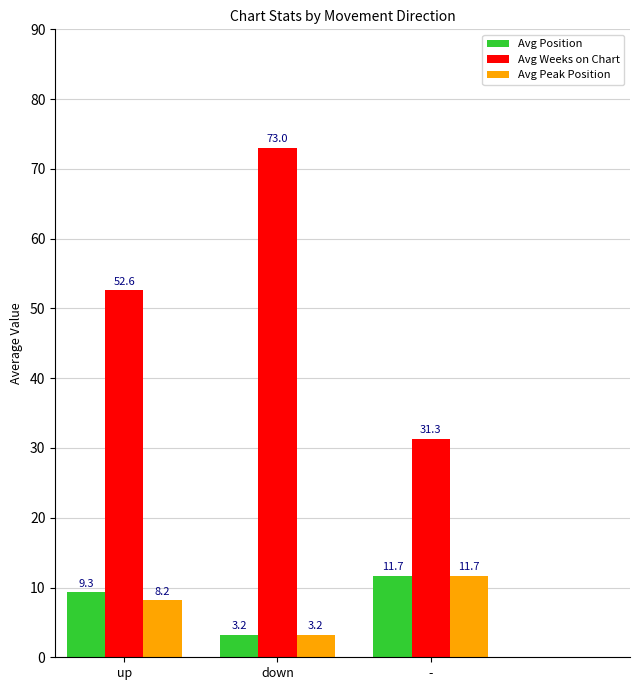

Reading left to right, list all the values displayed in this chart.

Avg Position: up=9.3	down=3.2	-=11.7
Avg Weeks on Chart: up=52.6	down=73.0	-=31.3
Avg Peak Position: up=8.2	down=3.2	-=11.7